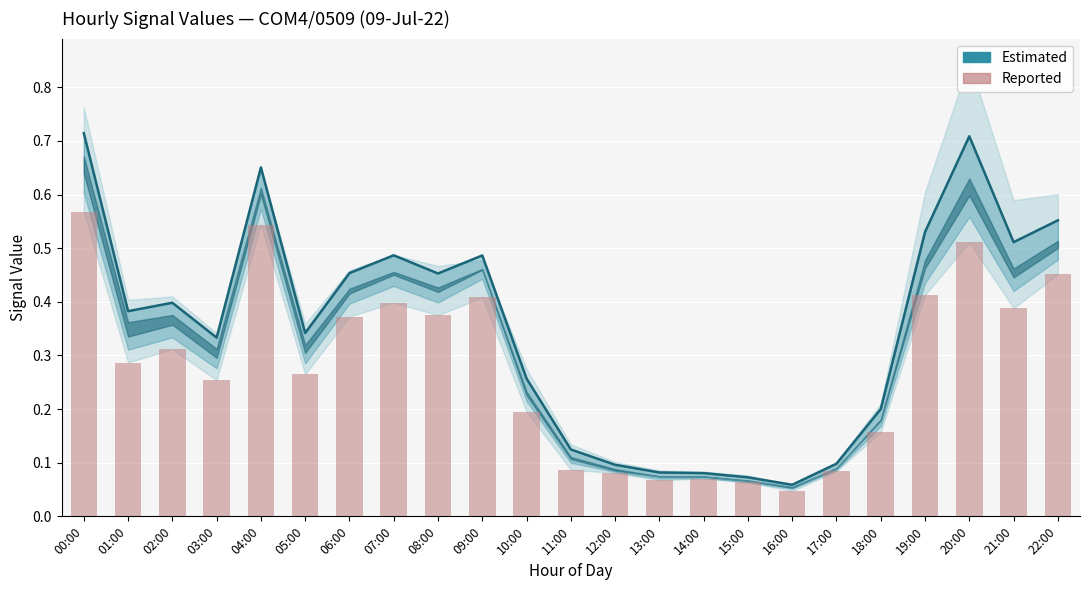

What is the difference between the maximum and second lowest values in the col_9 (reported) series?

0.5